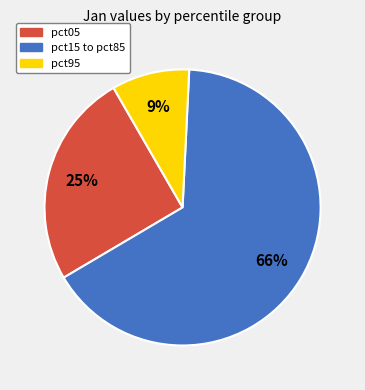

How many segments does this pie chart have?

3